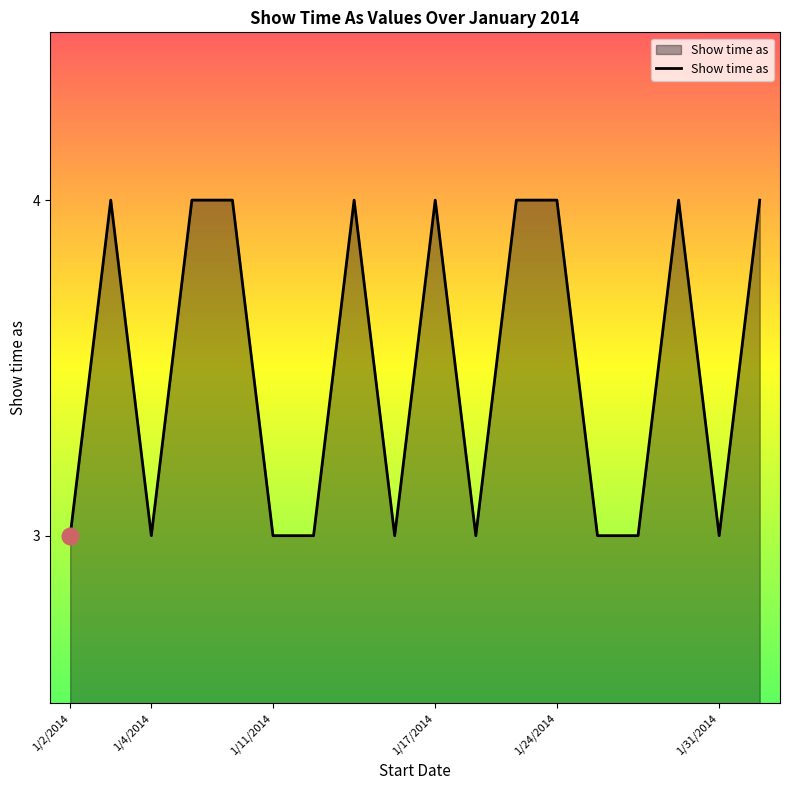

Reading right to left, what are all the values shown in this chart?

4	3	4	3	3	4	4	3	4	3	4	3	3	4	4	3	4	3